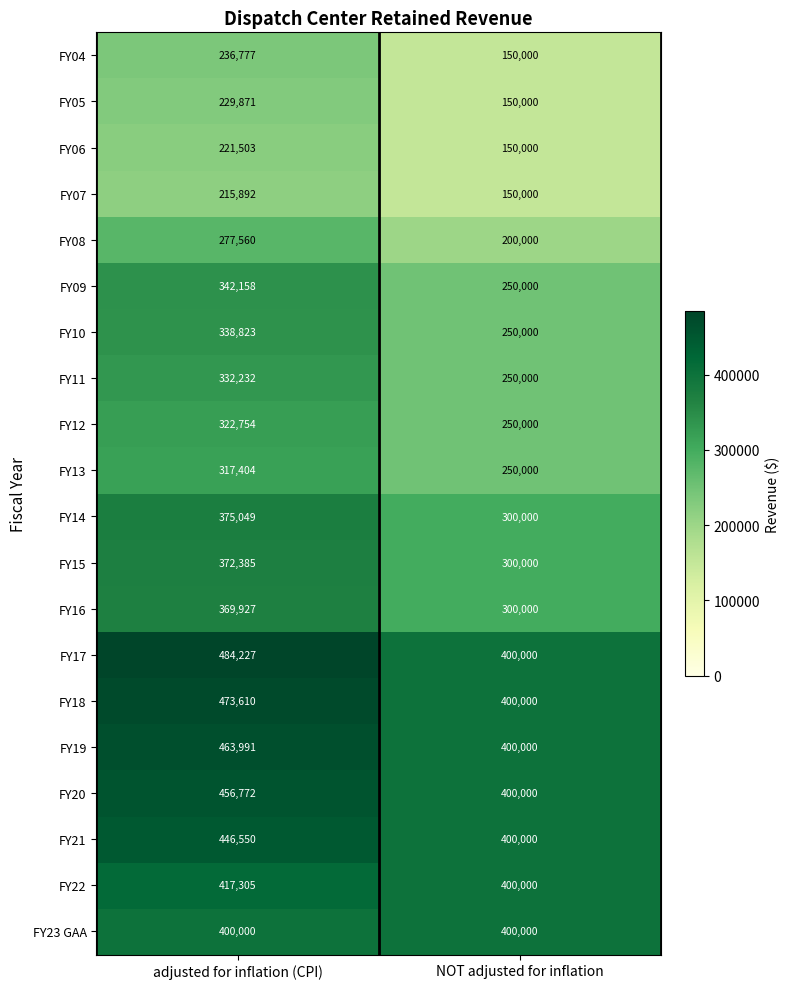

Read the FY15 value at NOT adjusted for inflation, to the nearest 50.

300000